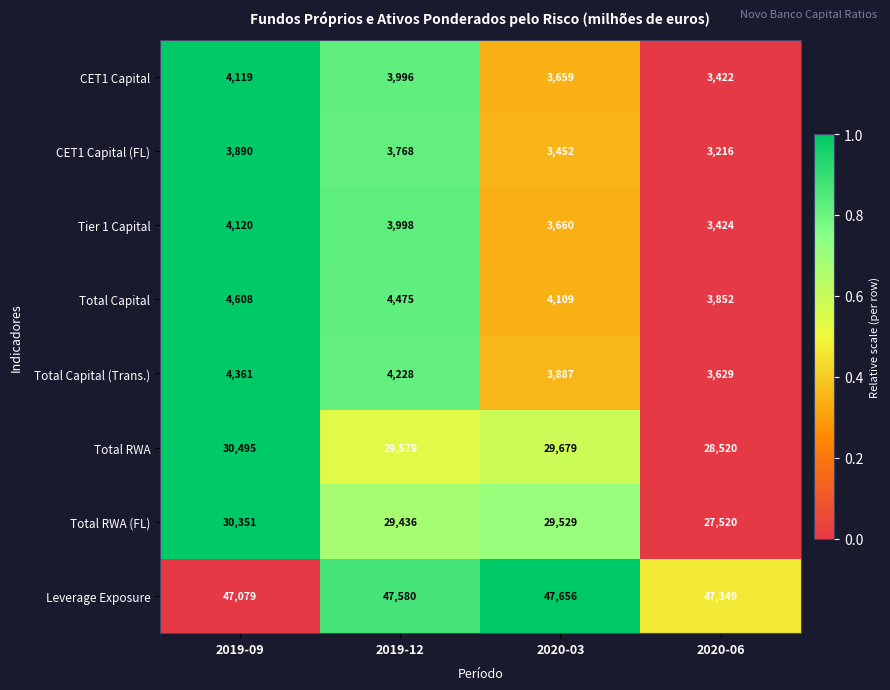

What is the sum of the Tier 1 Capital values at 2019-09 and 2020-03?

7780